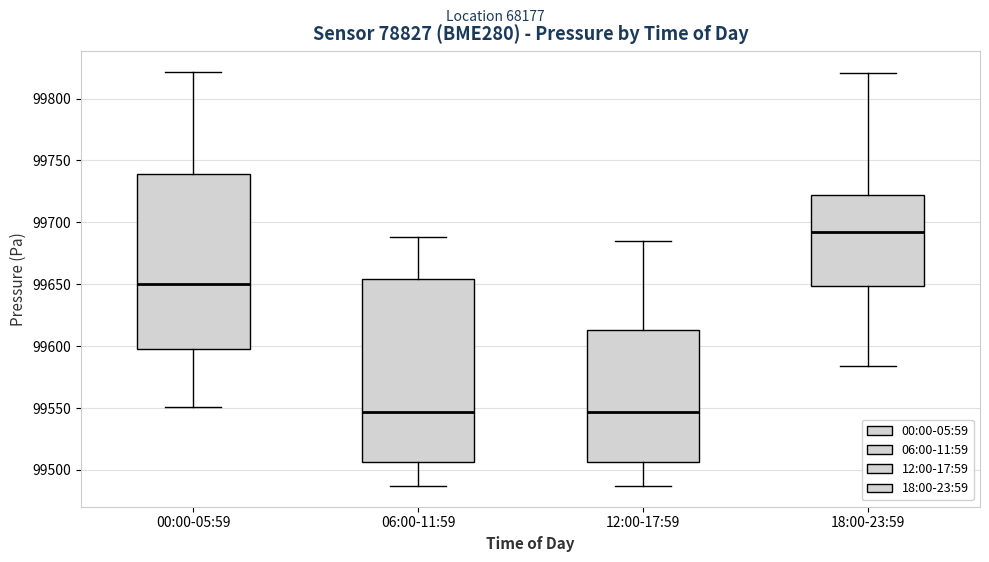

Which box is the tallest, from its lower edge to its upper edge?

06:00-11:59